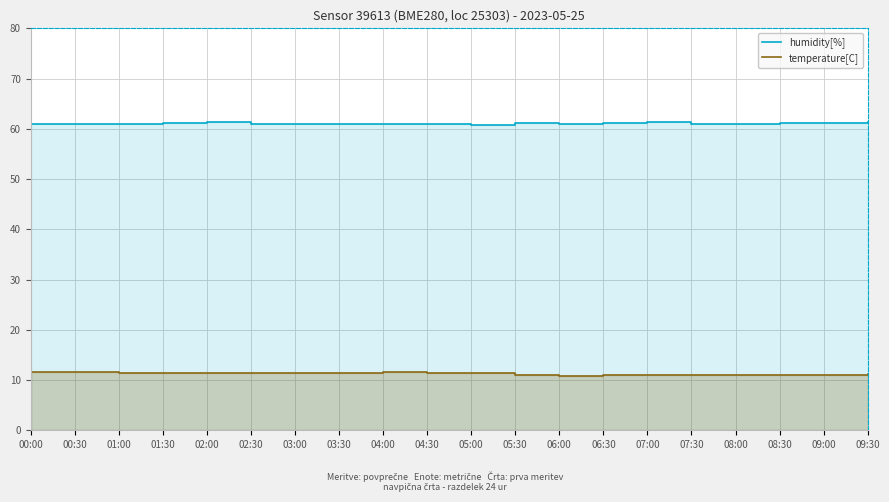

Reading left to right, what are all the values shown in this chart?

humidity[%]: 61.0	61.0	60.9	61.1	61.3	60.9	61.0	61.0	60.9	60.9	60.7	61.1	60.9	61.2	61.4	60.9	61.0	61.1	61.2	61.3
temperature[C]: 11.6	11.5	11.4	11.4	11.4	11.4	11.4	11.5	11.5	11.5	11.3	11.0	10.9	10.9	10.9	10.9	11.0	11.0	11.1	11.2